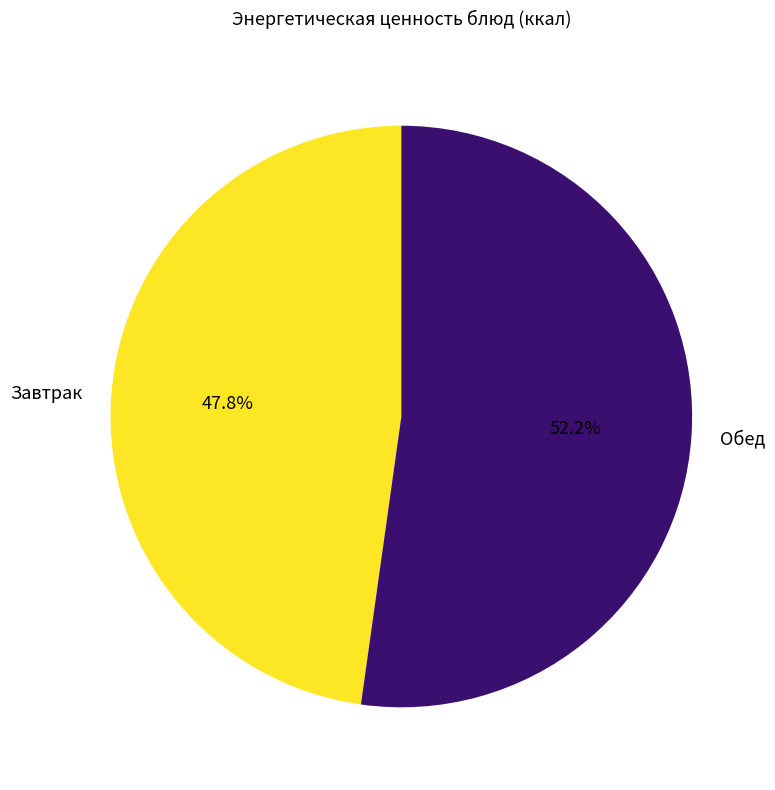

Is there any slice that represents more than half of the pie?

Yes